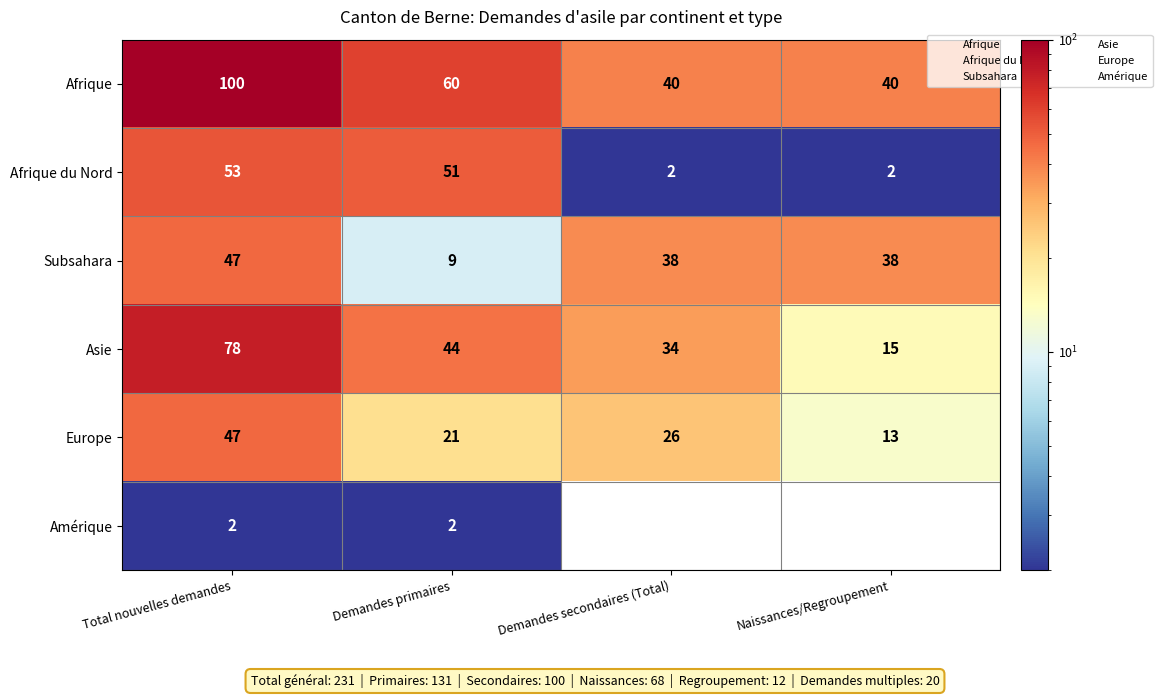

At which label is Afrique closest to 70?

Demandes primaires